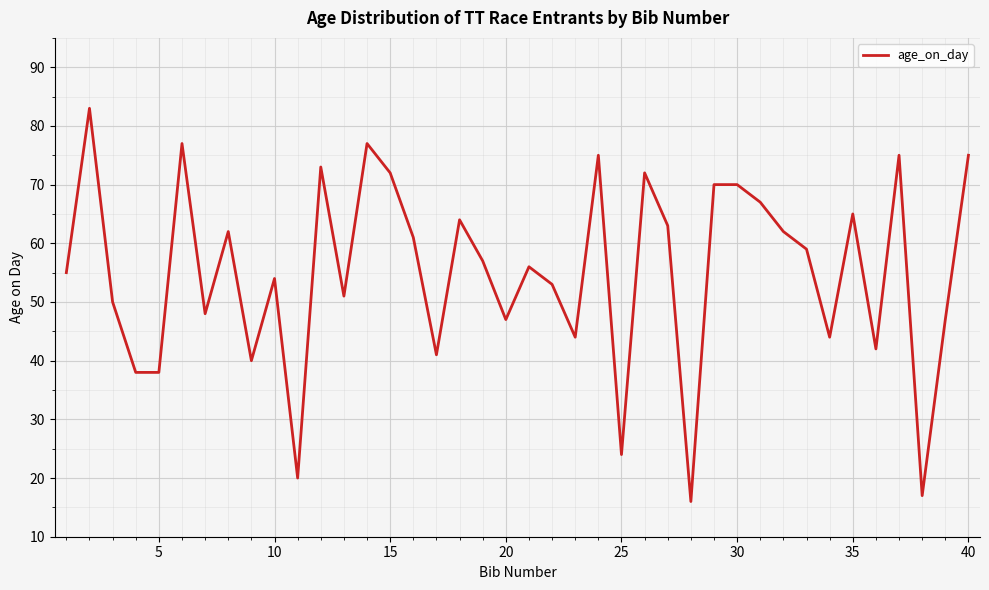

What is the maximum value shown in the chart?

83